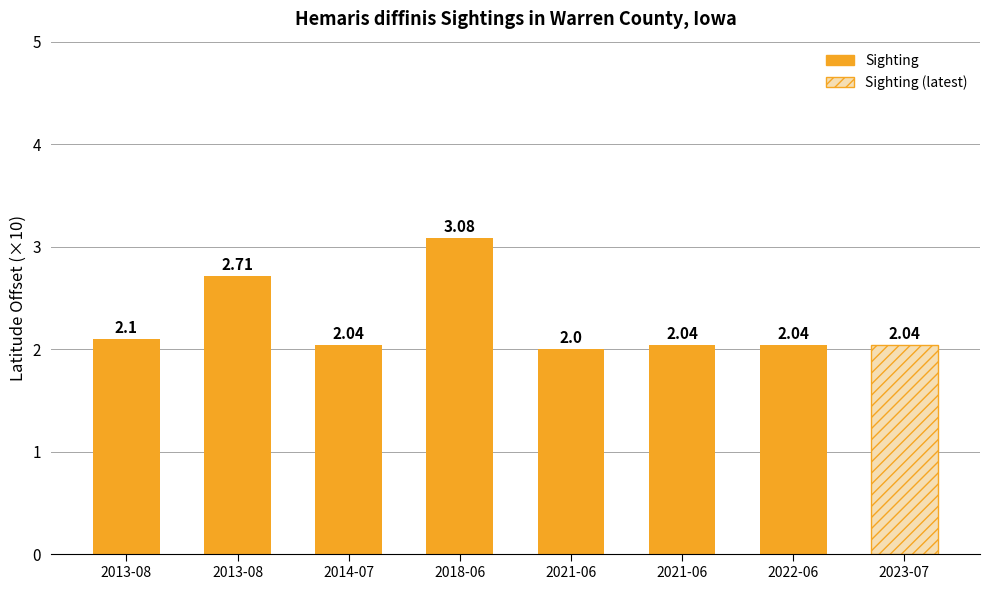

Are the bars horizontal?

No